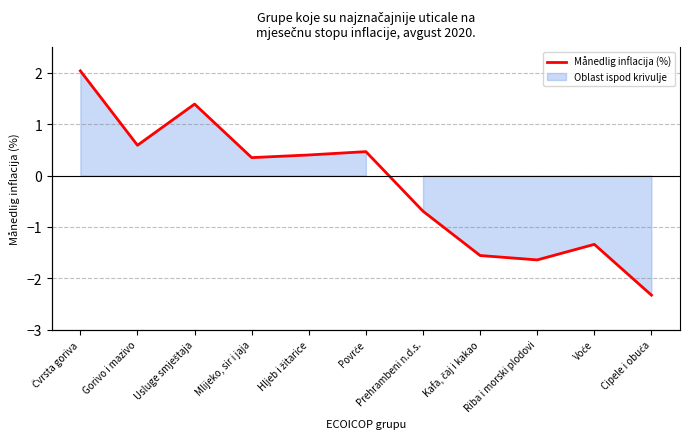

What is the label of the 9th point from the right?

Usluge smještaja